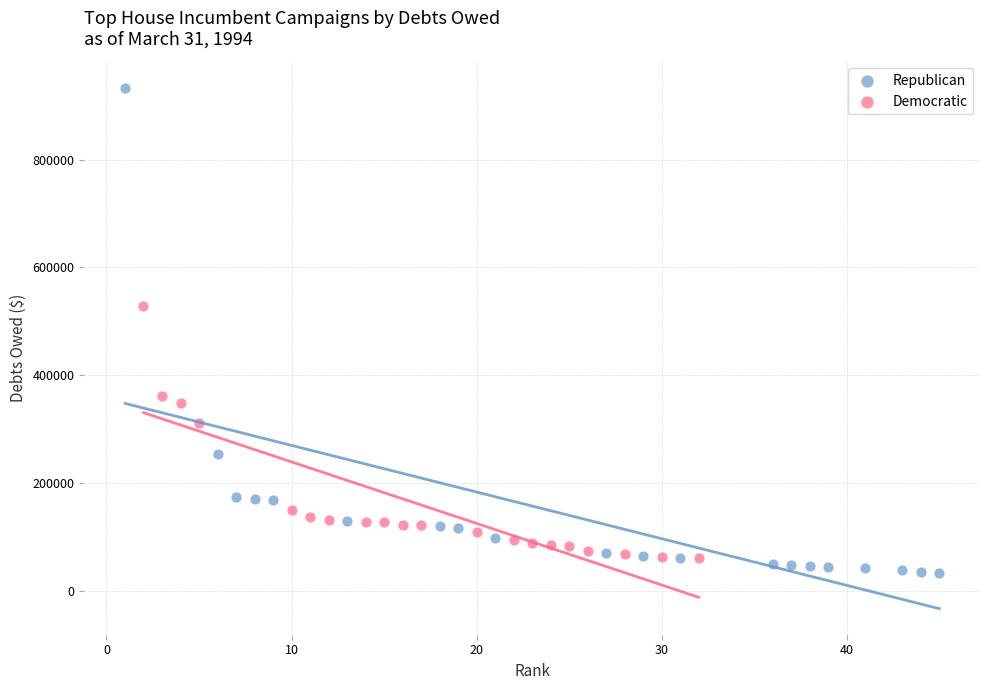

Which series has the largest Y range (max minus min)?

Republican